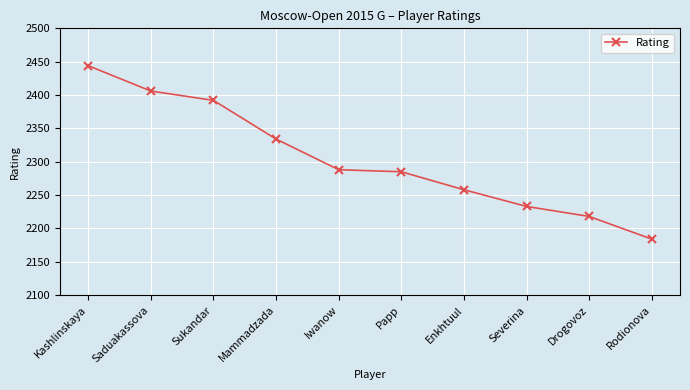

How many data points are less than 2288?

5